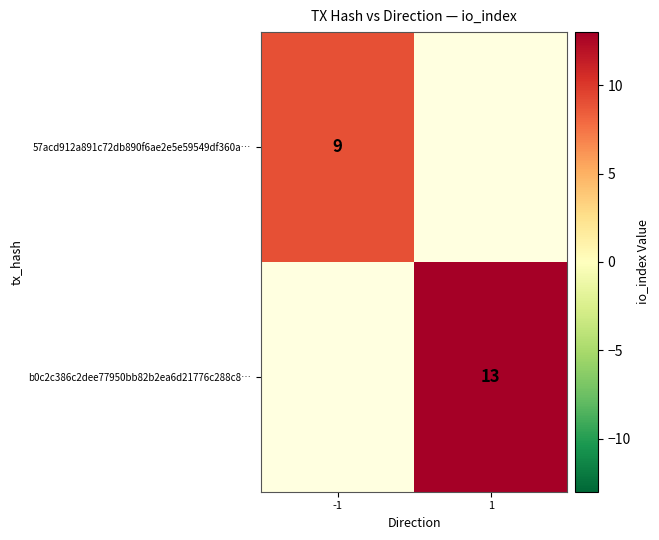

At how many categories does at least one series exceed 10?

1